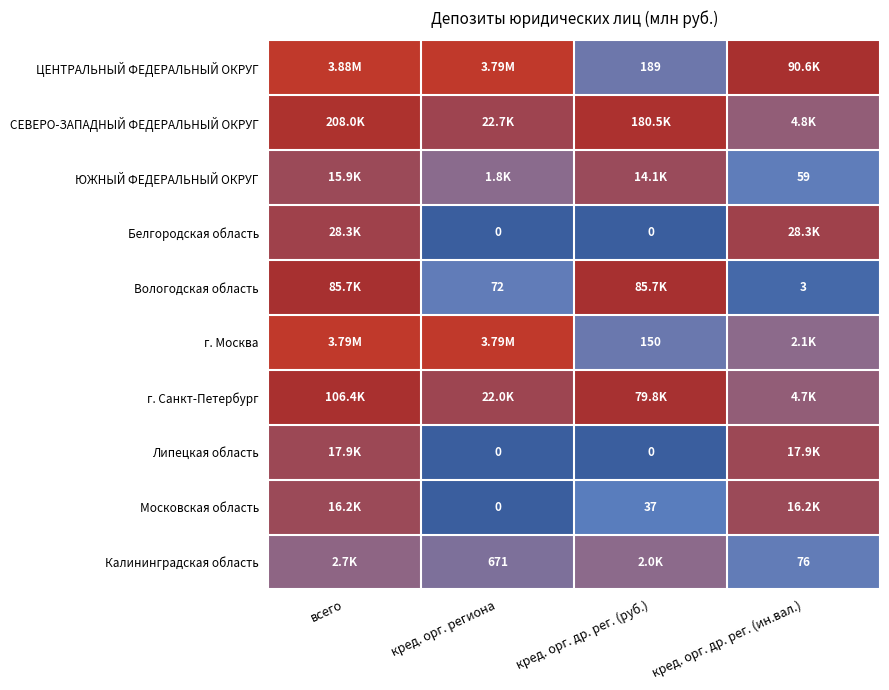

Between кред. орг. др. рег. (руб.) and кред. орг. региона, which is larger?

кред. орг. региона